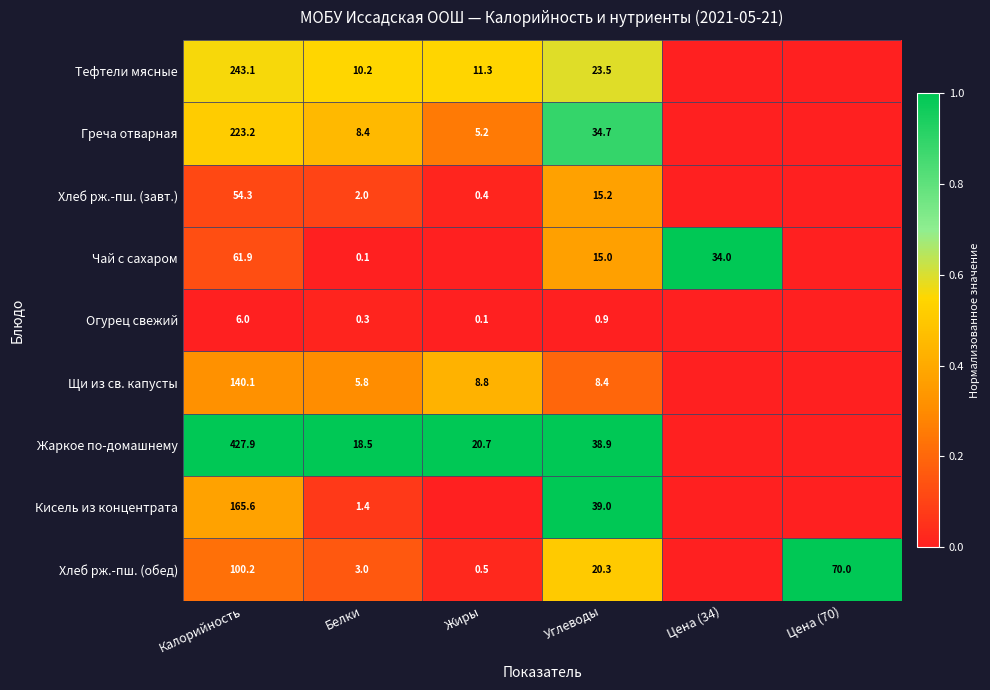

Is it true that Жаркое по-домашнему equals 27.0 at Жиры?

False